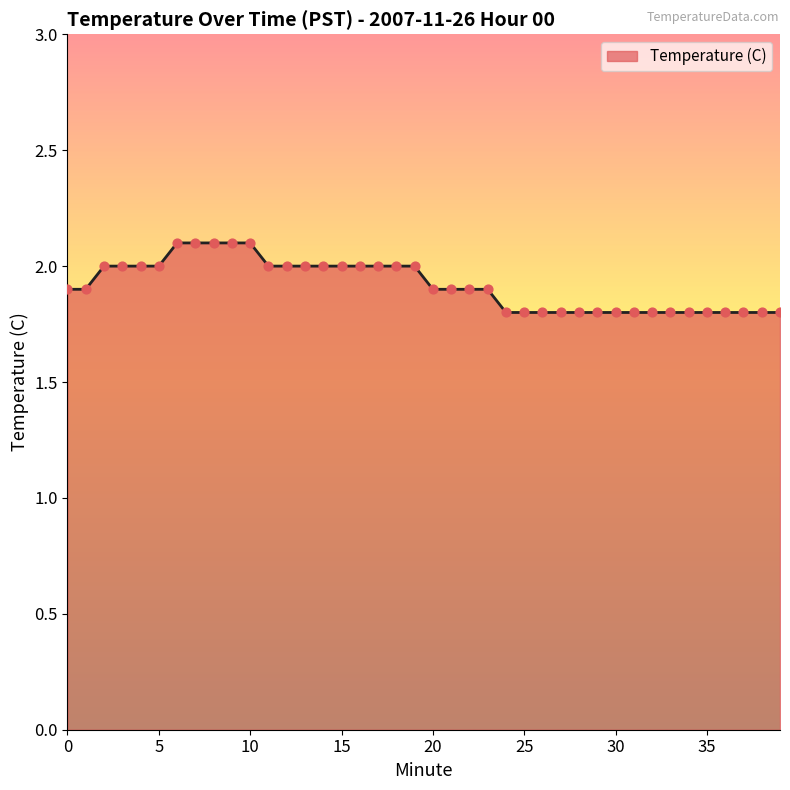

What is the greatest value displayed?

2.1